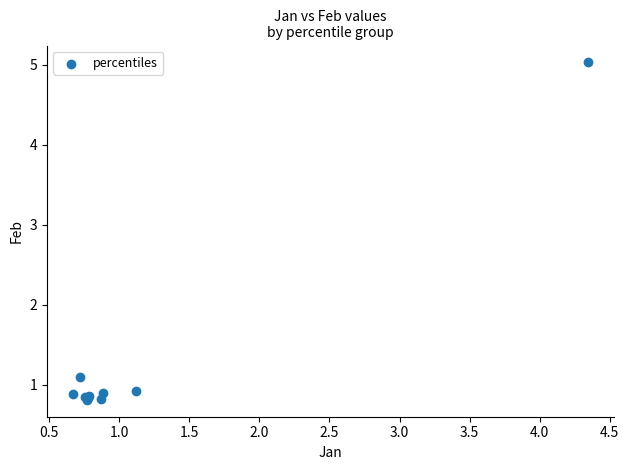

What Y value in the scatter plot is closest to 2?

1.1